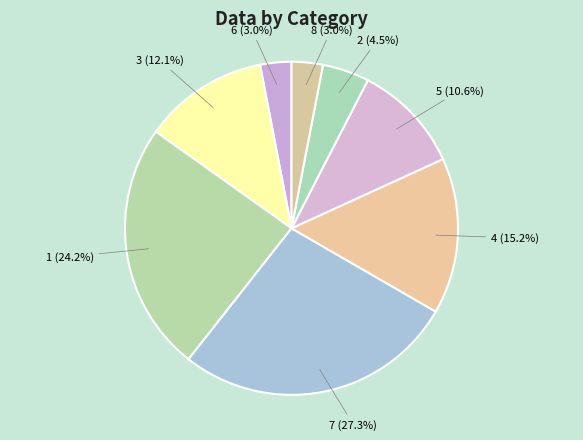

How many segments does this pie chart have?

8